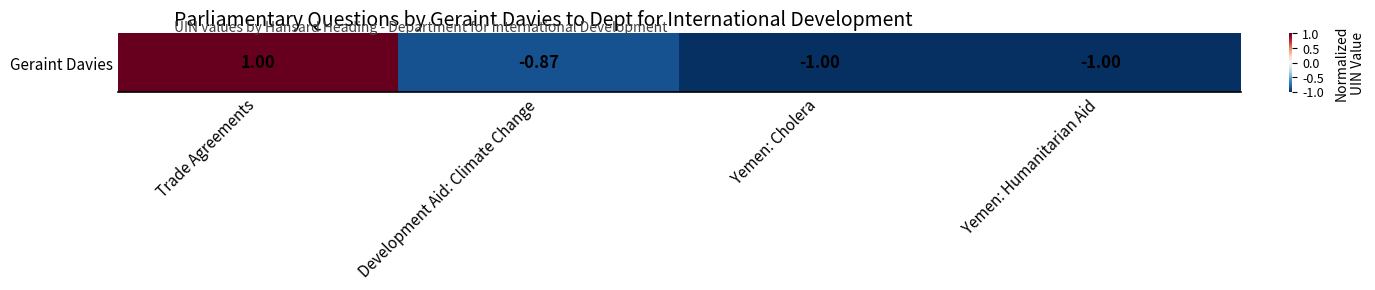

What is the sum of the values at Yemen: Humanitarian Aid and Development Aid: Climate Change?

-1.9